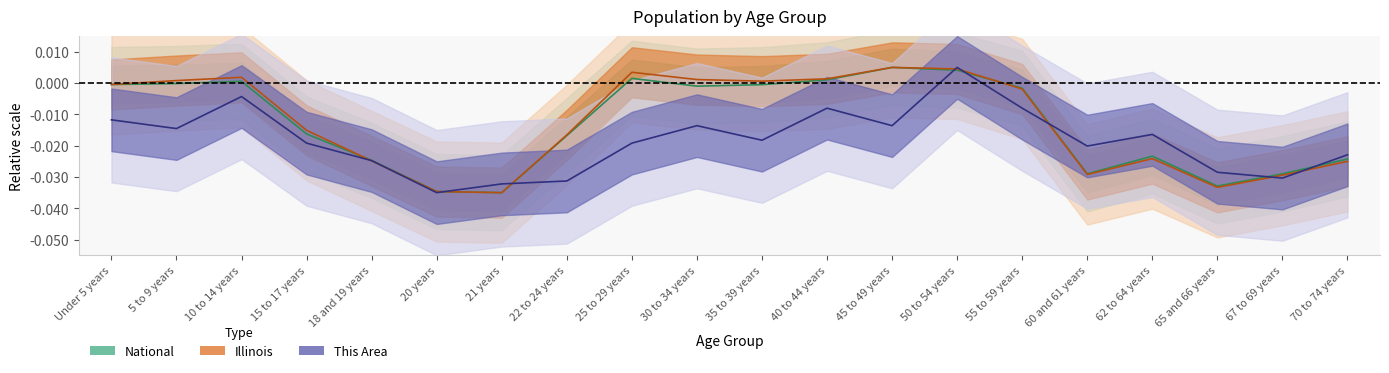

Which series has the largest range (max minus min)?

This Area